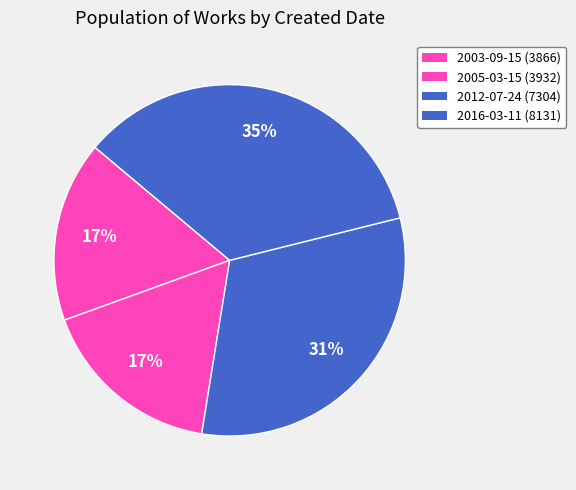

Count the number of slices in the pie.

4